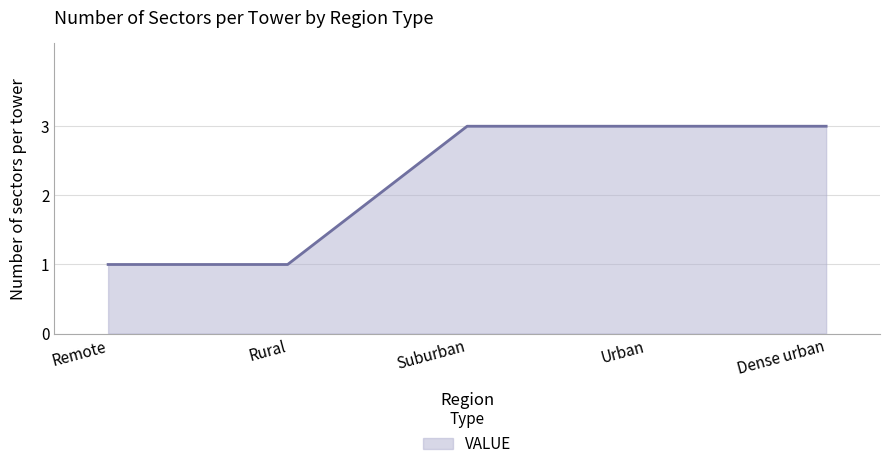

How many lines are shown in the chart?

1